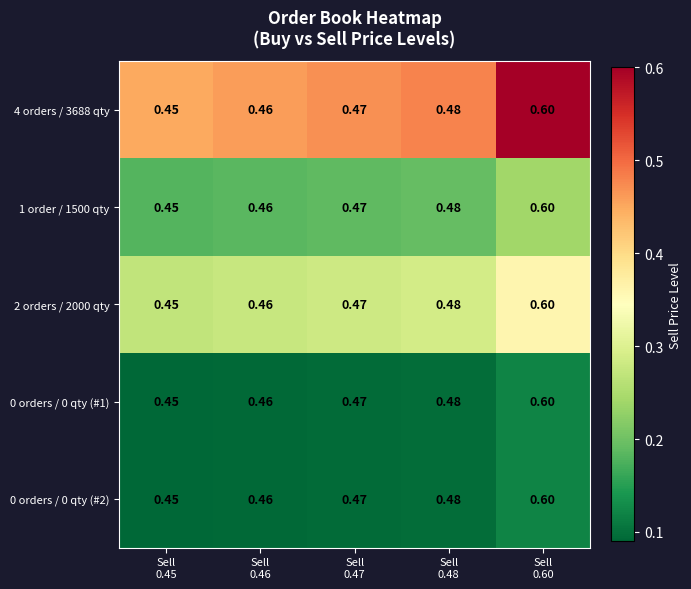

Count the number of categories in the chart.

5